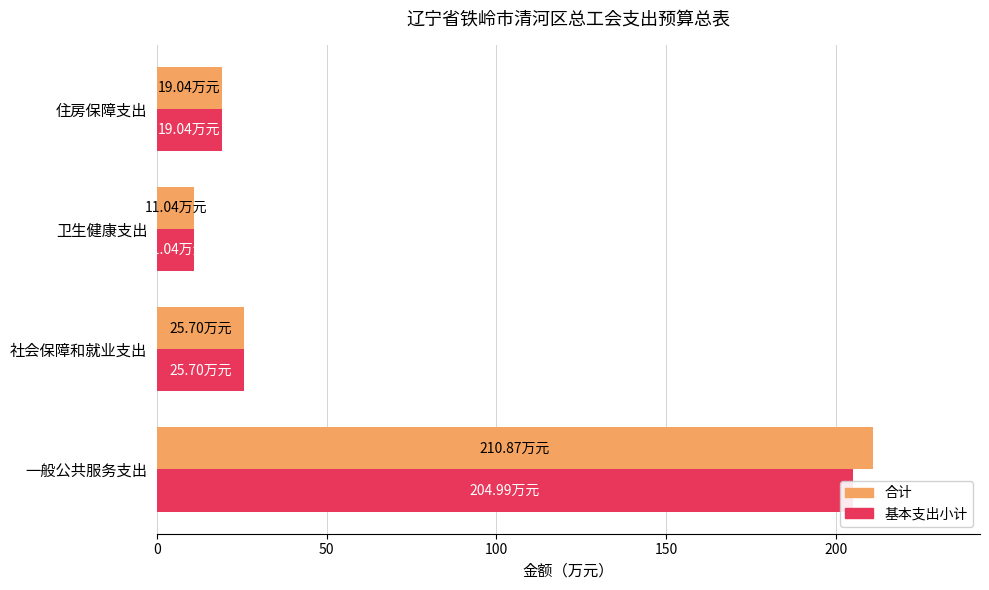

At how many categories does at least one series exceed 170?

1